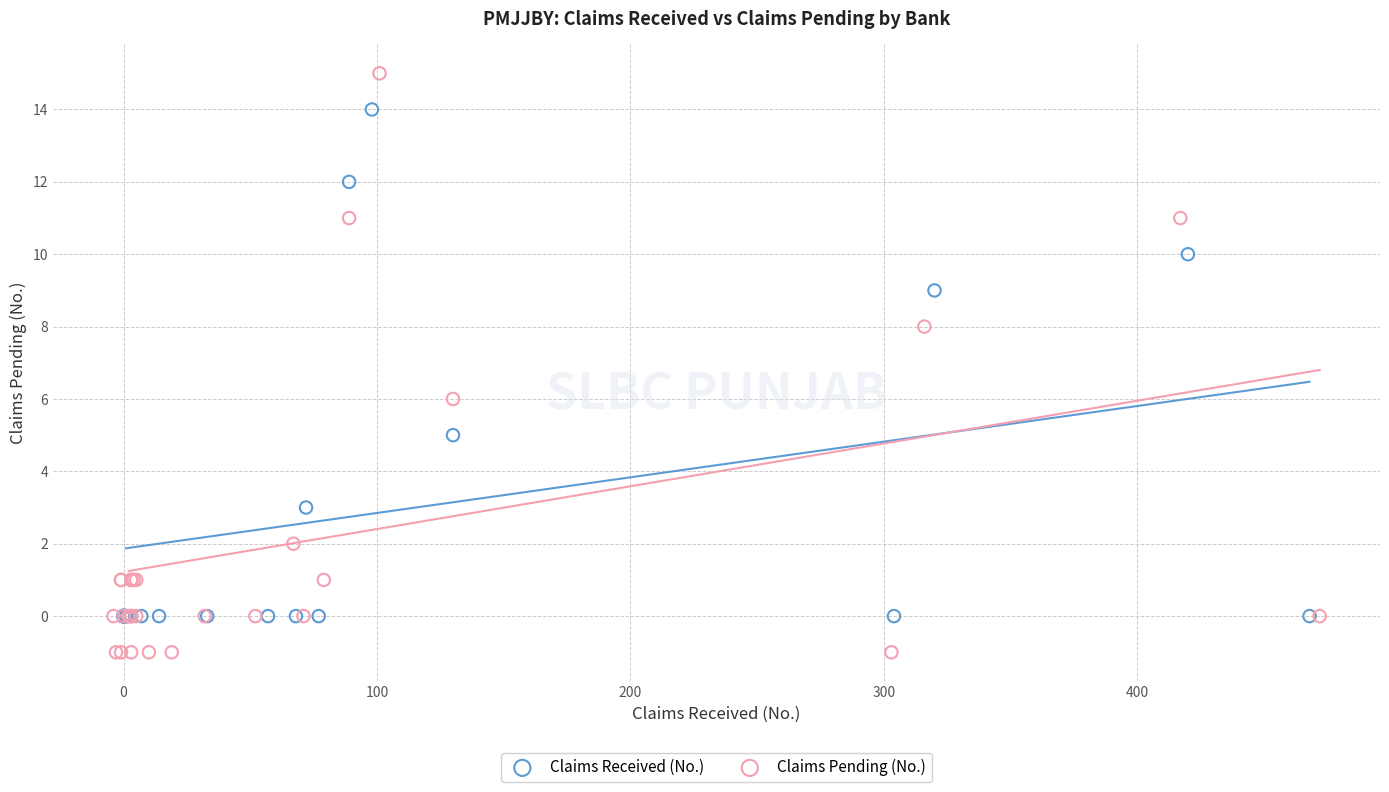

Which series reaches the minimum Y coordinate?

Claims Pending (No.)